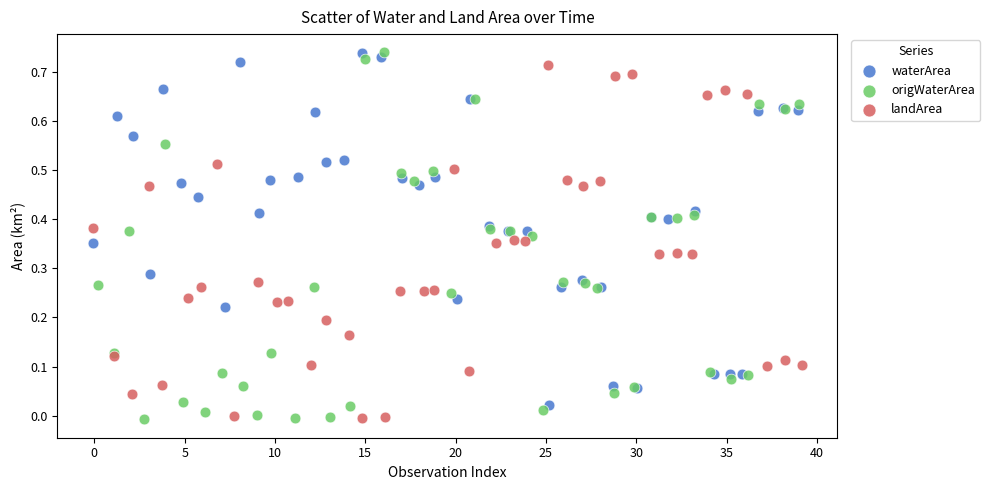

What are all the series names shown in the legend?

waterArea, origWaterArea, landArea